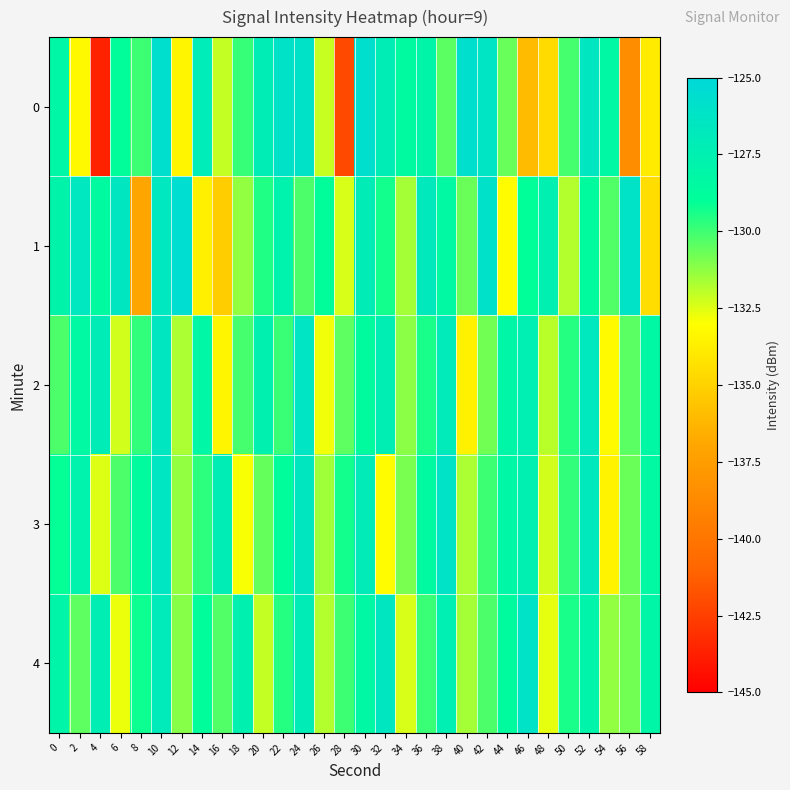

Reading left to right, extract all data points from this chart.

0: 0=-128.2	2=-133.3	4=-143.6	6=-128.9	8=-130.0	10=-125.7	12=-133.4	14=-127.0	16=-132.1	18=-129.9	20=-127.3	22=-126.1	24=-126.1	26=-132.1	28=-142.1	30=-125.7	32=-127.3	34=-128.5	36=-128.0	38=-130.5	40=-125.6	42=-126.3	44=-130.7	46=-136.0	48=-134.6	50=-130.1	52=-126.5	54=-128.3	56=-138.5	58=-133.9
1: 0=-128.0	2=-126.6	4=-128.5	6=-126.5	8=-137.0	10=-126.6	12=-125.5	14=-133.6	16=-135.2	18=-131.3	20=-129.5	22=-127.8	24=-130.2	26=-128.9	28=-132.4	30=-127.1	32=-129.3	34=-131.6	36=-126.8	38=-128.4	40=-130.7	42=-125.9	44=-133.1	46=-129.0	48=-127.5	50=-131.8	52=-128.6	54=-130.3	56=-126.2	58=-134.5
2: 0=-130.2	2=-128.4	4=-127.1	6=-132.3	8=-129.8	10=-126.5	12=-131.7	14=-128.2	16=-133.4	18=-130.1	20=-127.6	22=-129.9	24=-126.3	26=-132.8	28=-130.5	30=-128.7	32=-127.3	34=-131.2	36=-129.4	38=-126.9	40=-133.6	42=-130.8	44=-128.1	46=-127.4	48=-131.9	50=-129.6	52=-126.7	54=-133.2	56=-130.4	58=-128.3
3: 0=-129.1	2=-127.8	4=-132.5	6=-130.2	8=-128.6	10=-126.4	12=-131.3	14=-129.7	16=-127.2	18=-132.9	20=-130.6	22=-128.8	24=-126.6	26=-131.5	28=-129.3	30=-127.0	32=-133.1	34=-130.9	36=-128.5	38=-126.1	40=-131.7	42=-130.0	44=-128.2	46=-127.5	48=-132.3	50=-129.8	52=-126.8	54=-133.5	56=-130.7	58=-128.4
4: 0=-128.0	2=-130.5	4=-127.3	6=-132.7	8=-129.2	10=-126.9	12=-131.1	14=-128.8	16=-130.3	18=-127.6	20=-132.1	22=-129.6	24=-127.1	26=-131.8	28=-130.0	30=-128.3	32=-126.5	34=-132.4	36=-129.9	38=-127.4	40=-131.6	42=-130.2	44=-128.7	46=-126.2	48=-132.6	50=-129.4	52=-127.9	54=-131.3	56=-130.8	58=-128.1